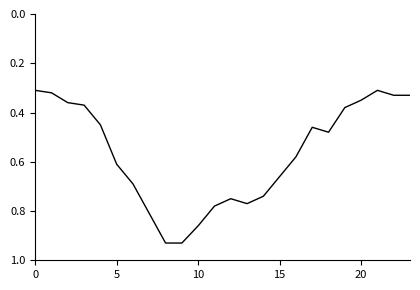

What is the label of the 14th point from the right?

10